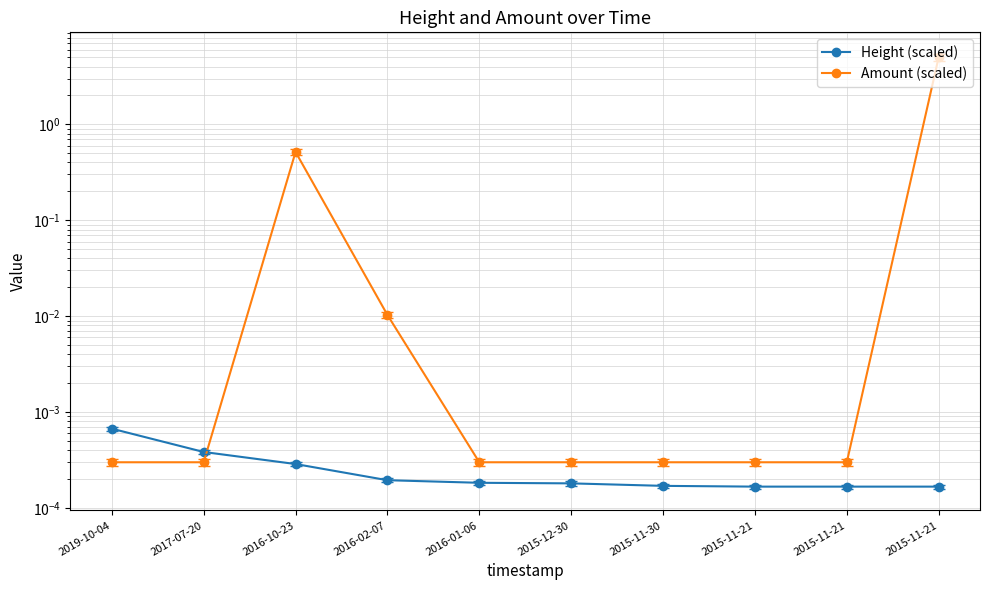

List the series in order of their overall mean, lowest first.

Height (scaled), Amount (scaled)